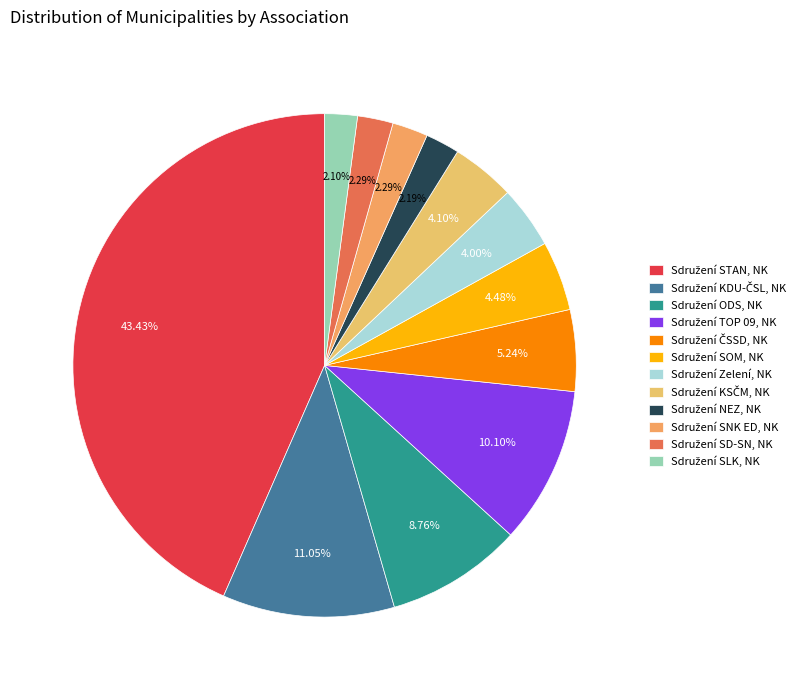

Combined, do Sdružení SLK, NK and Sdružení KSČM, NK account for over 50%?

No